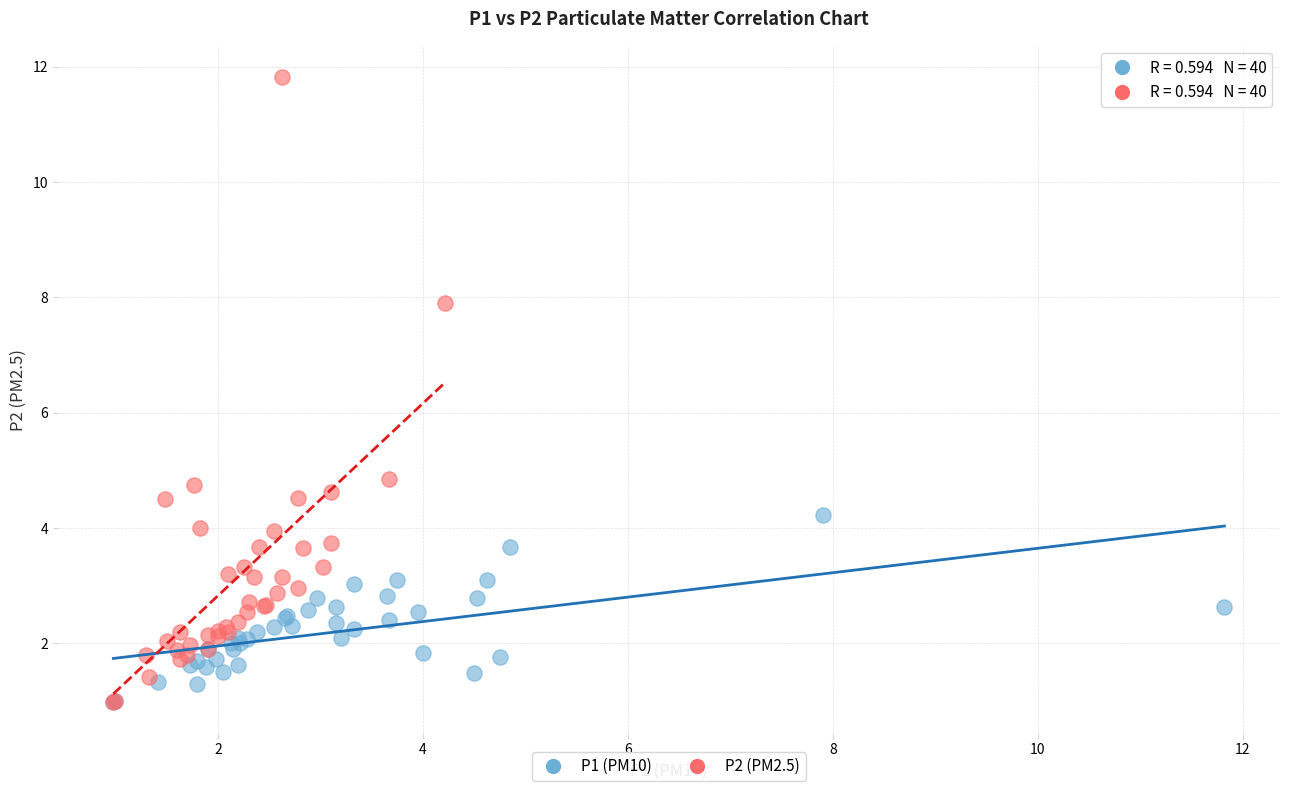

Which series contains the highest Y value?

P2 (PM2.5)